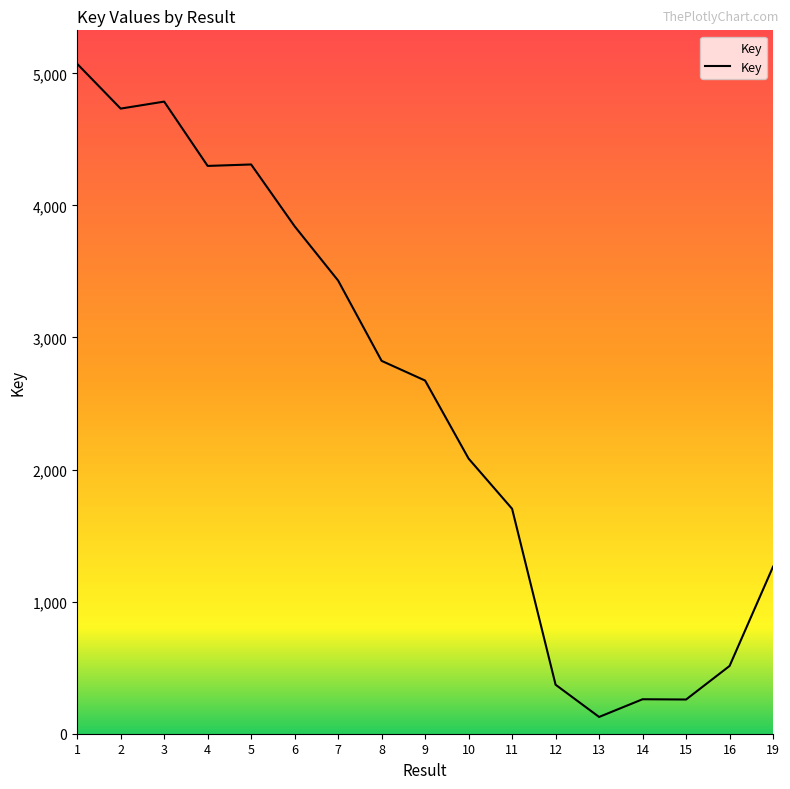

What is the ratio of the value at 6 to the value at 5?

0.9